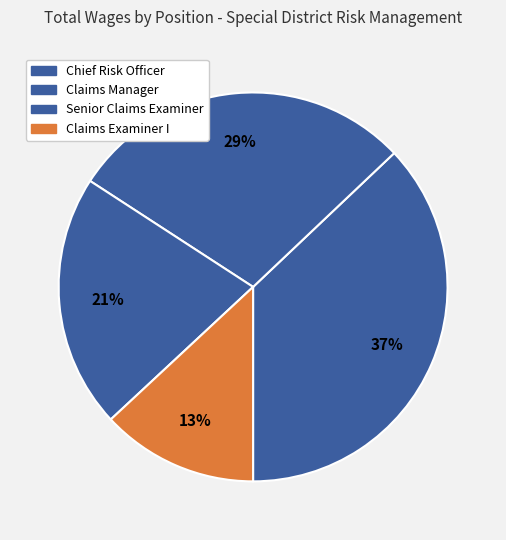

What portion of the pie excludes Claims Manager?

71.3%